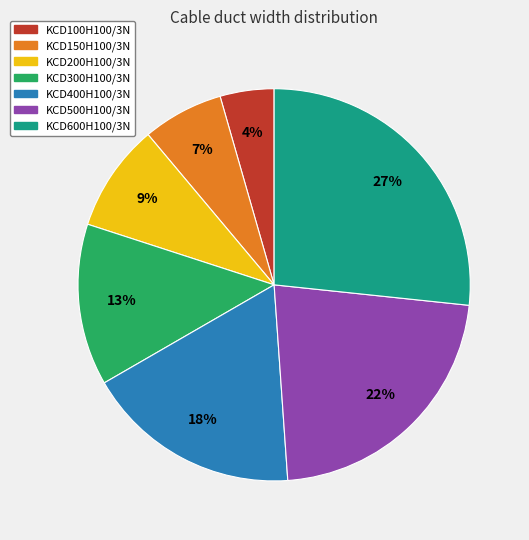

To the nearest percent, what percentage of the pie is KCD600H100/3N?

27%